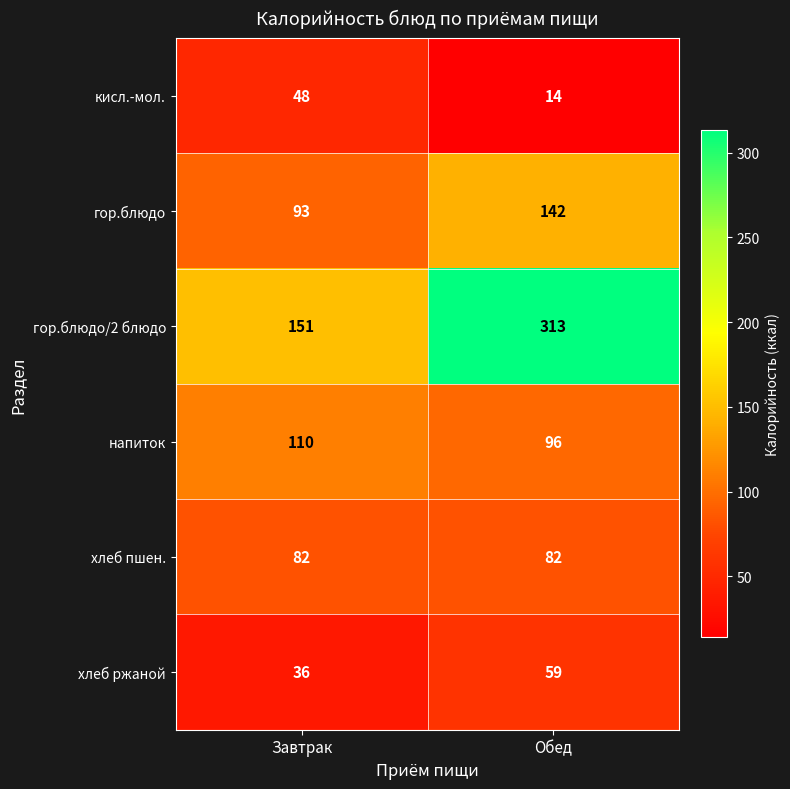

What is the smallest value displayed?

14